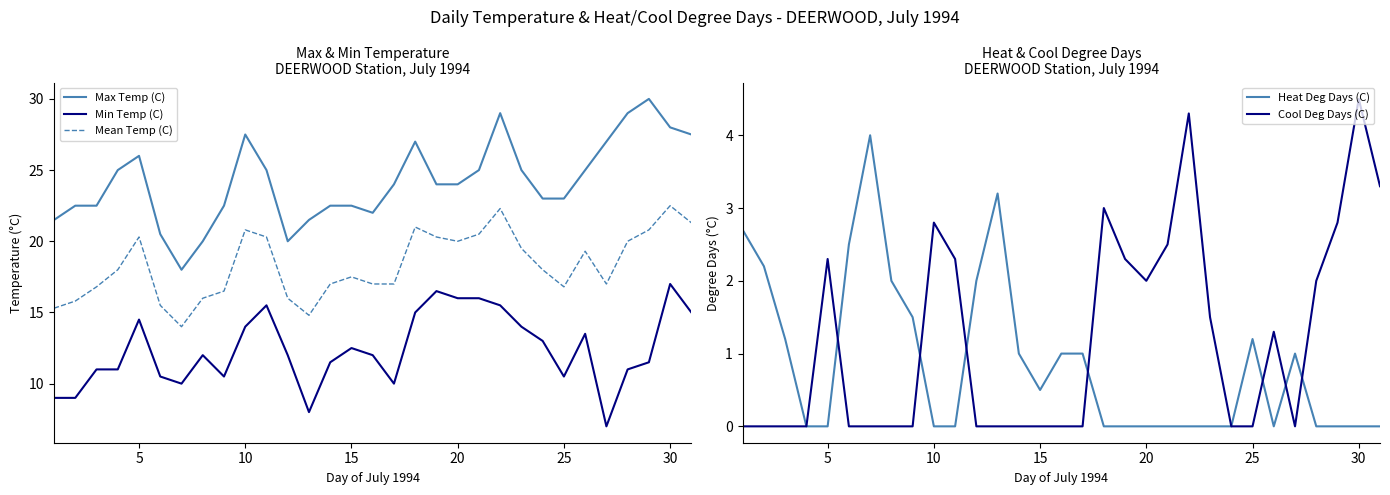

Which category has the highest value in the Min Temp (C) series?

30